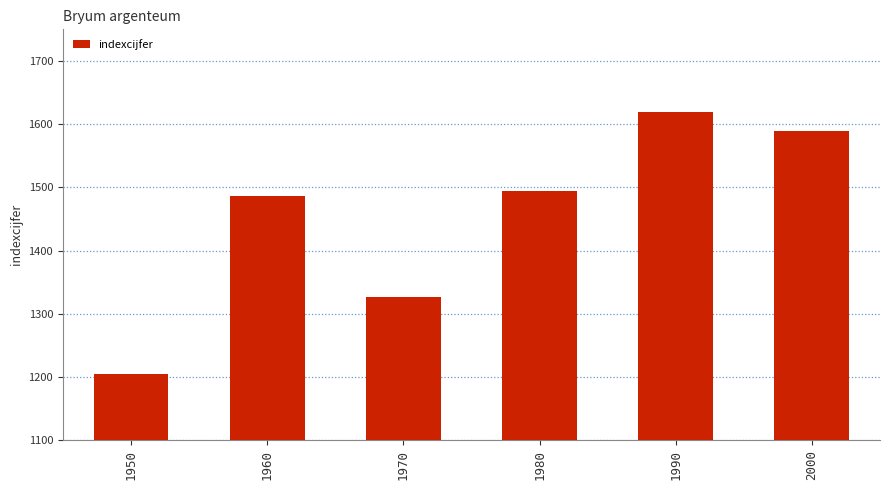

The chart shows a value of 1955 at 1950. True or false?

False